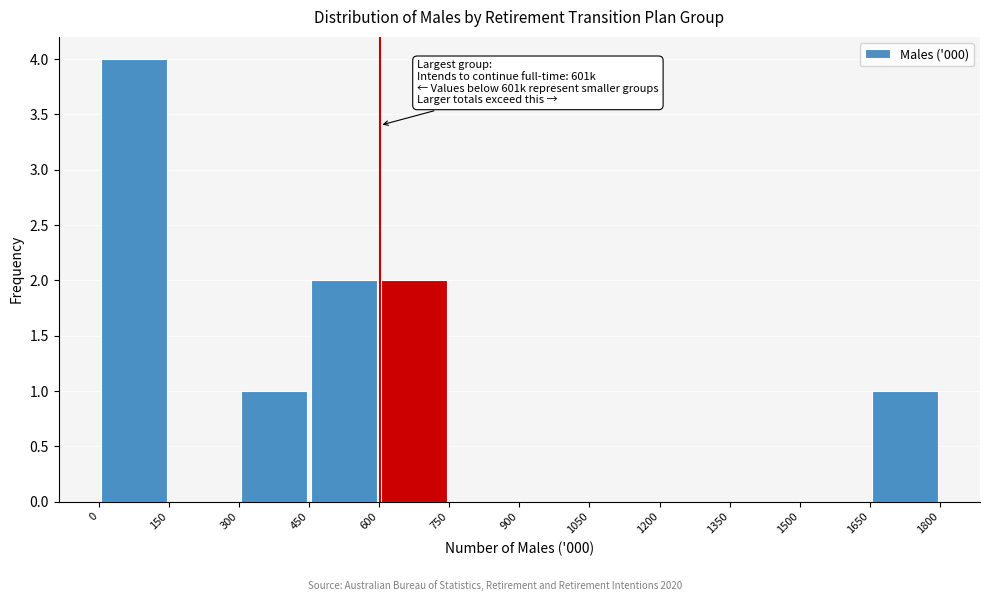

Which range on the x-axis has the tallest bar?

0 to 150